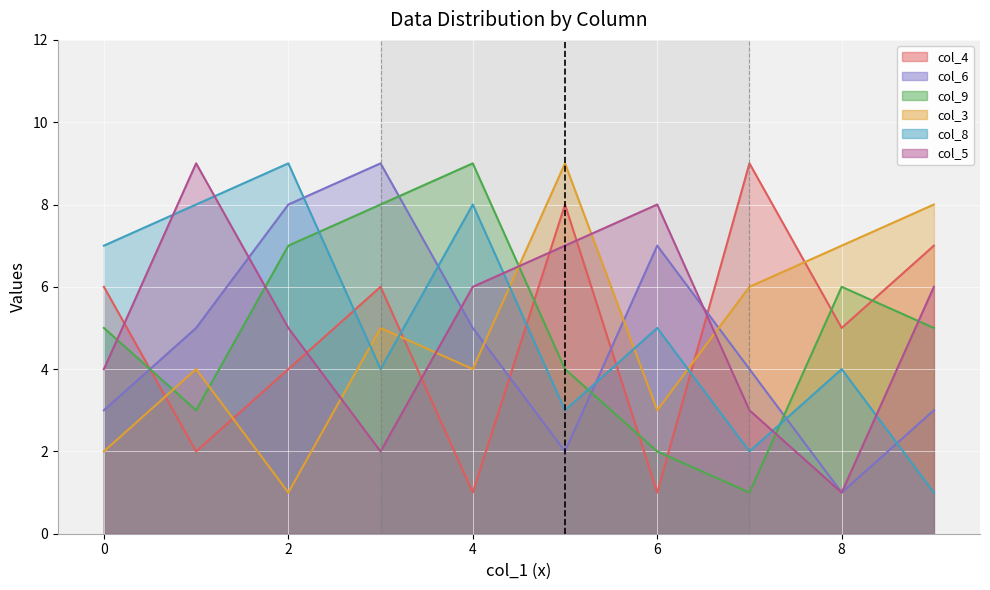

True or false: col_8 has a value of 3 at 4.

False